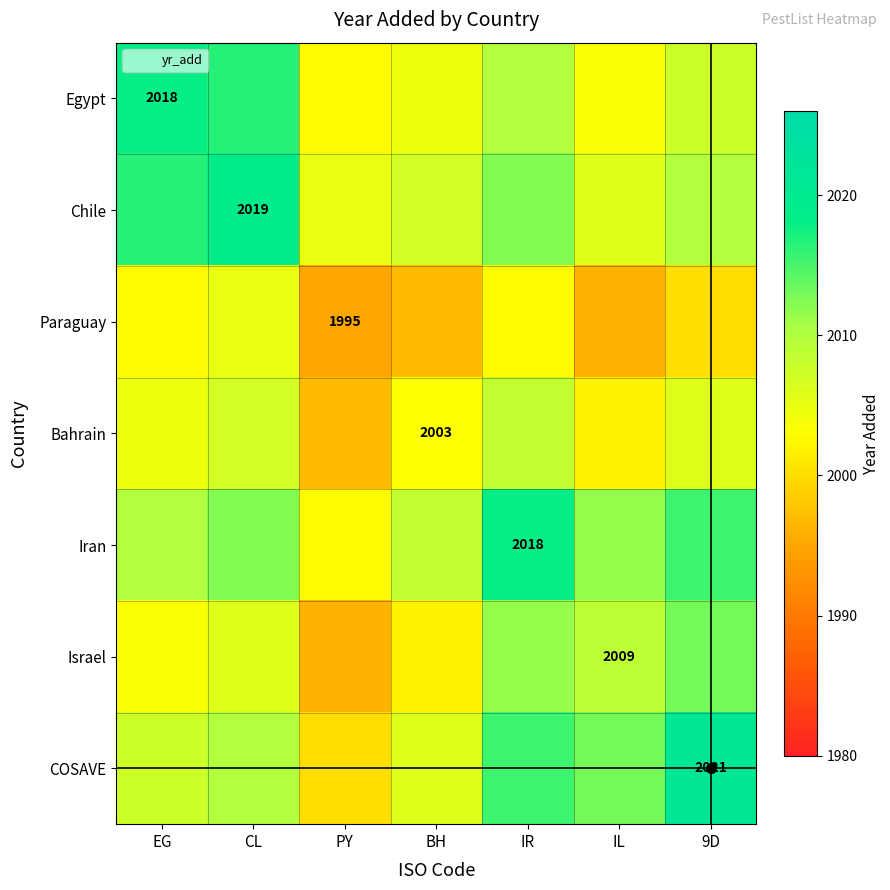

At which category does the chart reach its minimum across all series?

PY